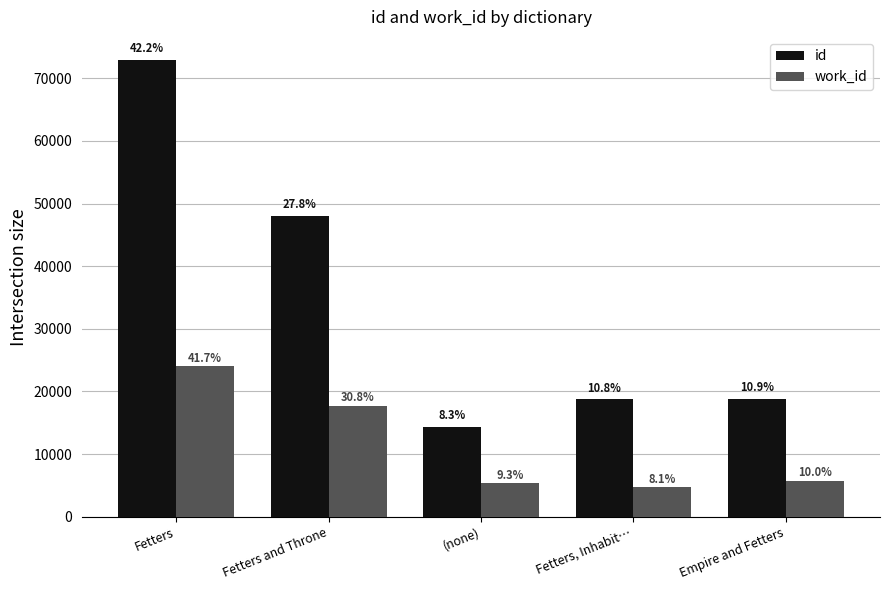

At how many categories does at least one series exceed 7887?

5